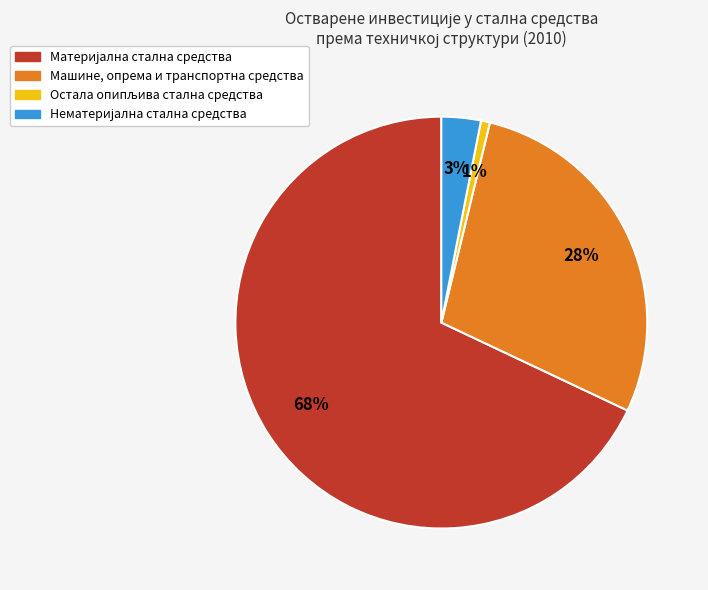

To the nearest percent, what percentage of the pie is Машине, опрема и транспортна средства?

28%